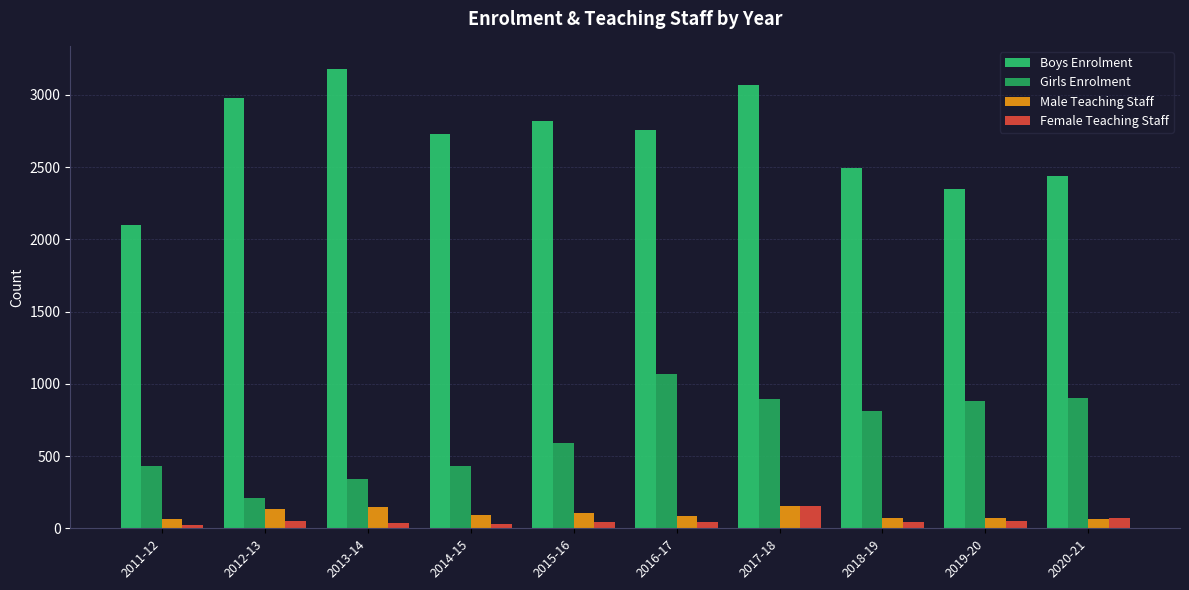

At how many categories does at least one series exceed 464?

10